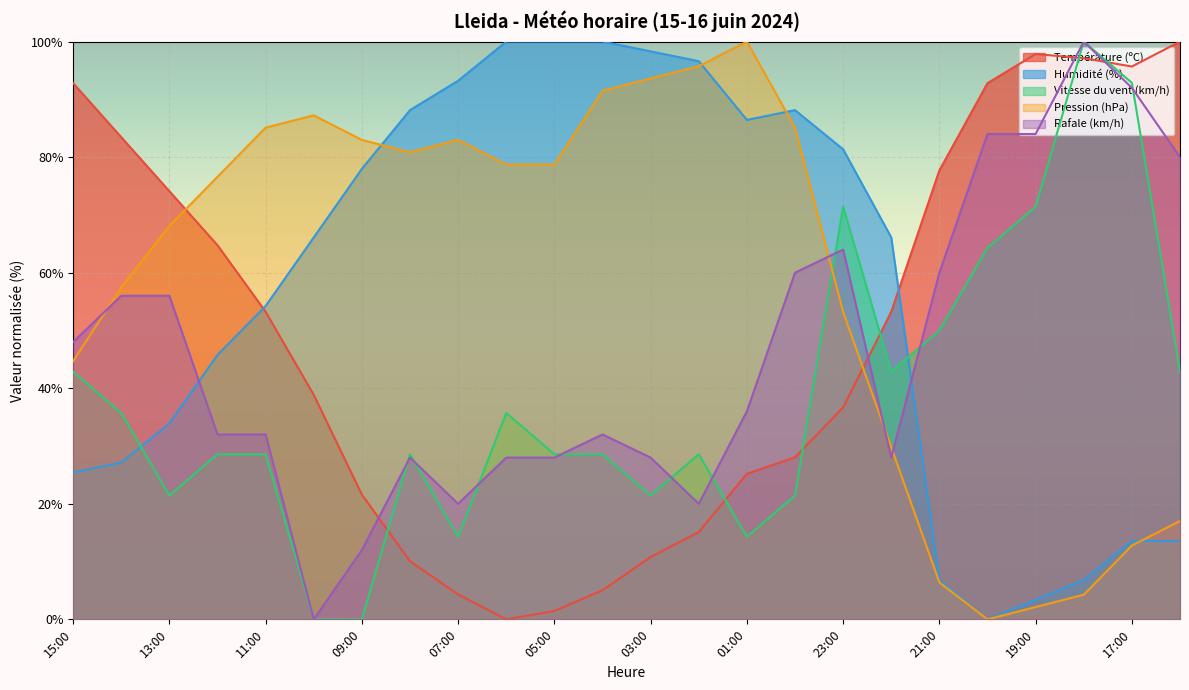

Which series ends up on top after the final intersection of Vitesse du vent (km/h) and Pression (hPa)?

Vitesse du vent (km/h)